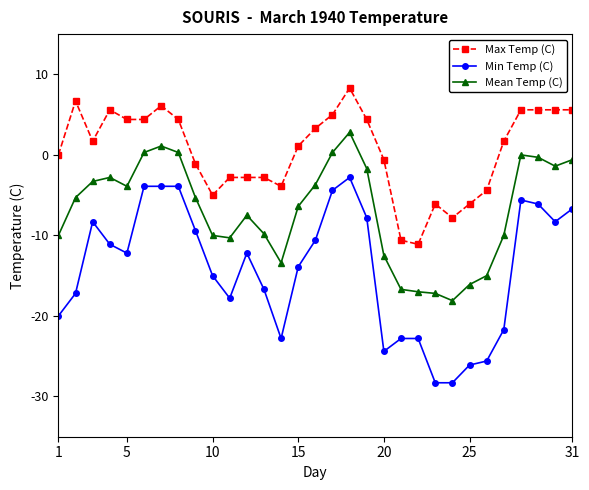

What is the value of the Min Temp (C) point at the 13th from the left?

-16.7